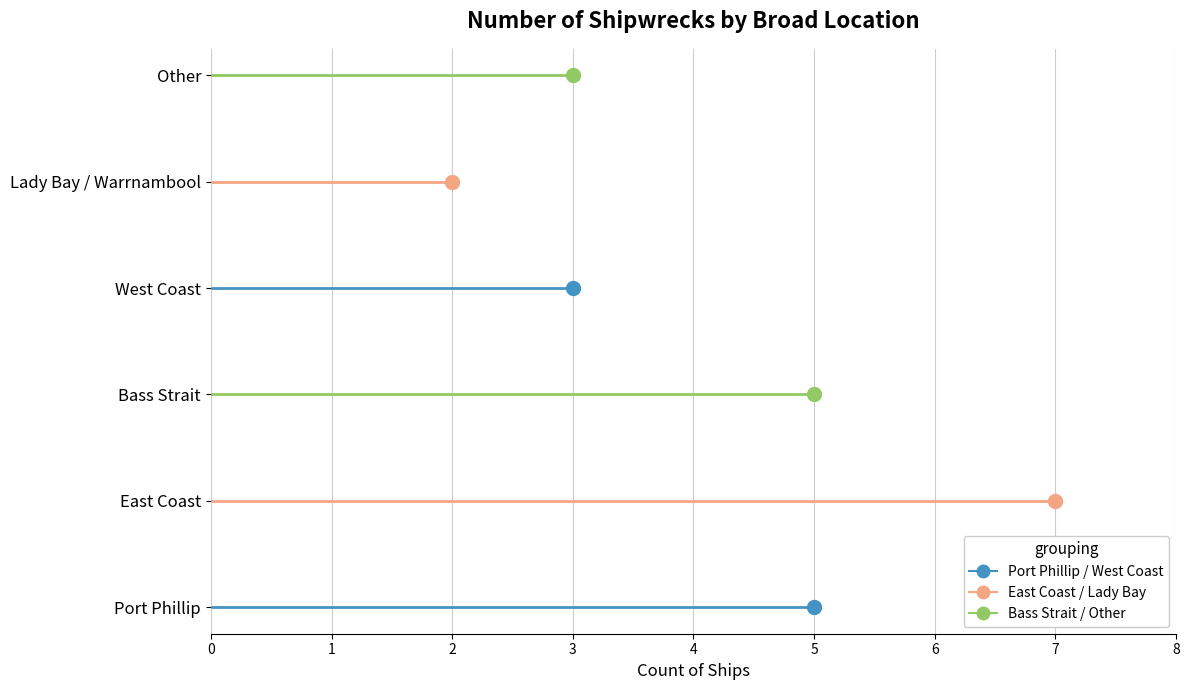

At which category does the data reach its first local valley?

Lady Bay / Warrnambool